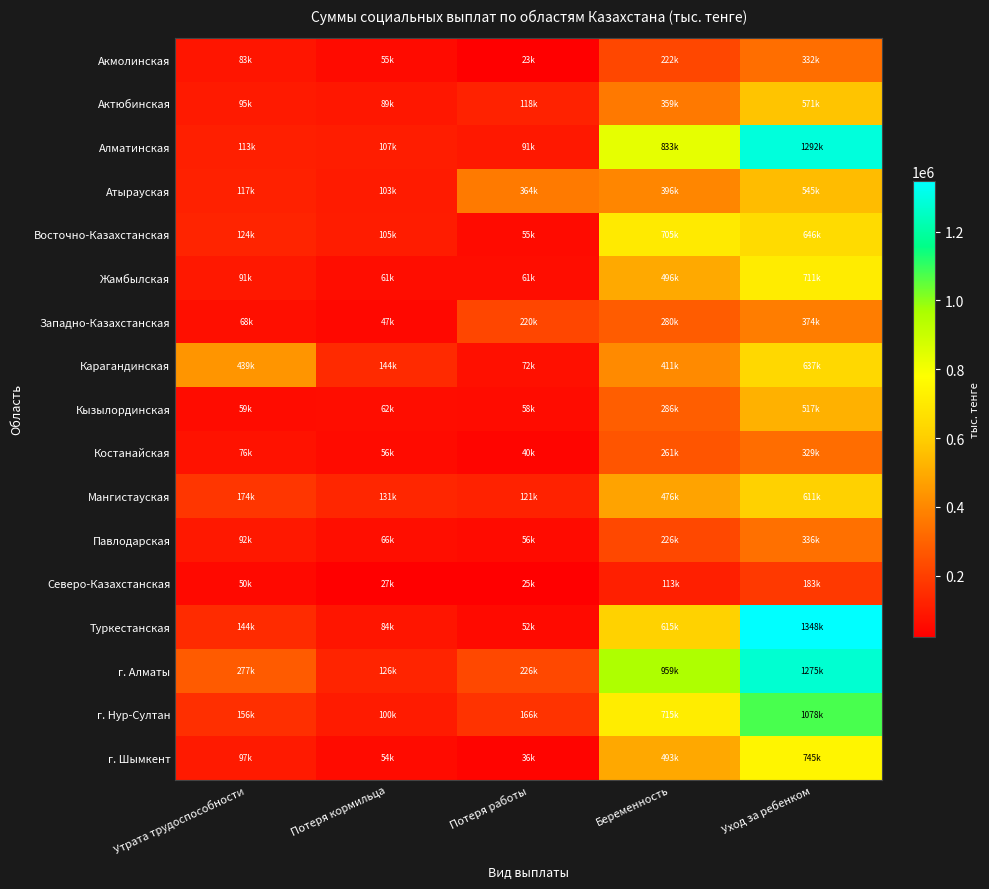

Between Беременность and Уход за ребенком, which is larger?

Уход за ребенком